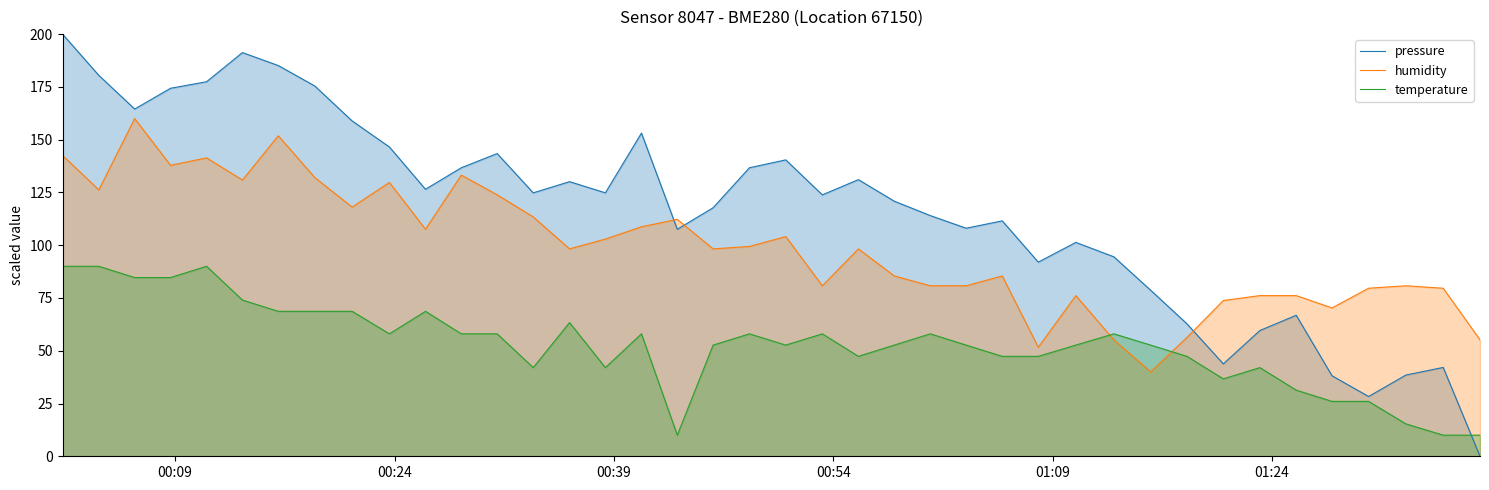

What is the average value of the temperature series?

52.8